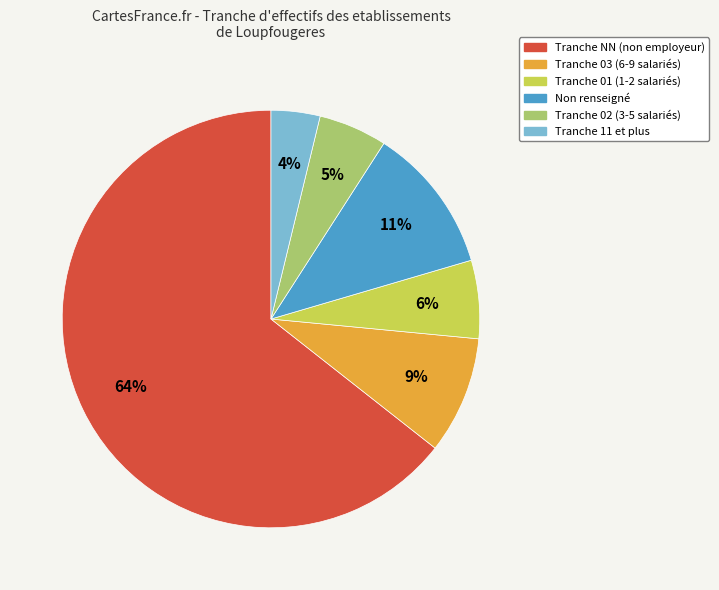

To the nearest percent, what is the average slice percentage?

17%